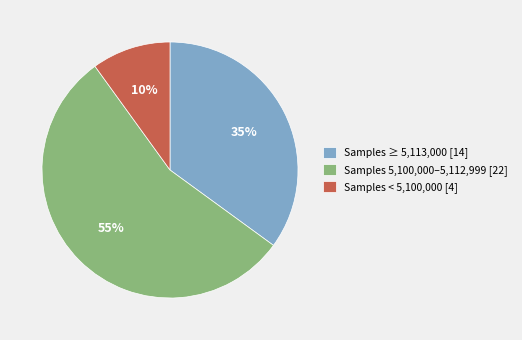

Does any single category account for the majority?

Yes